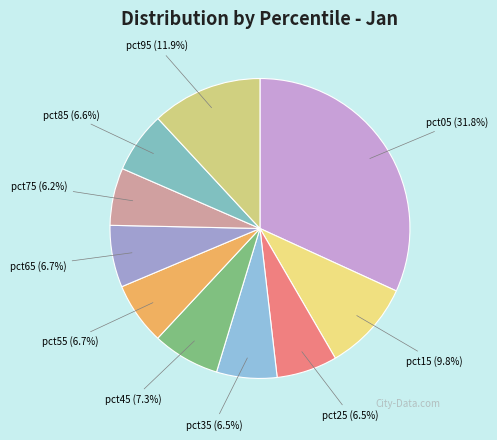

Do pct35 (6.5%) and pct75 (6.2%) together represent more than half of the pie?

No